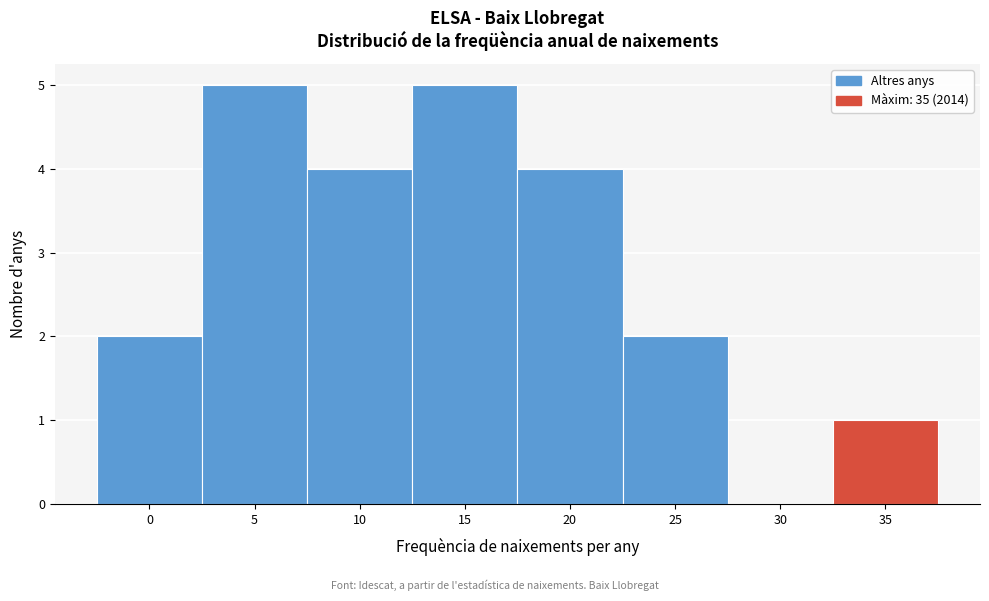

Reading left to right, list all the values displayed in this chart.

0=2	5=5	10=4	15=5	20=4	25=2	30=0	35=1